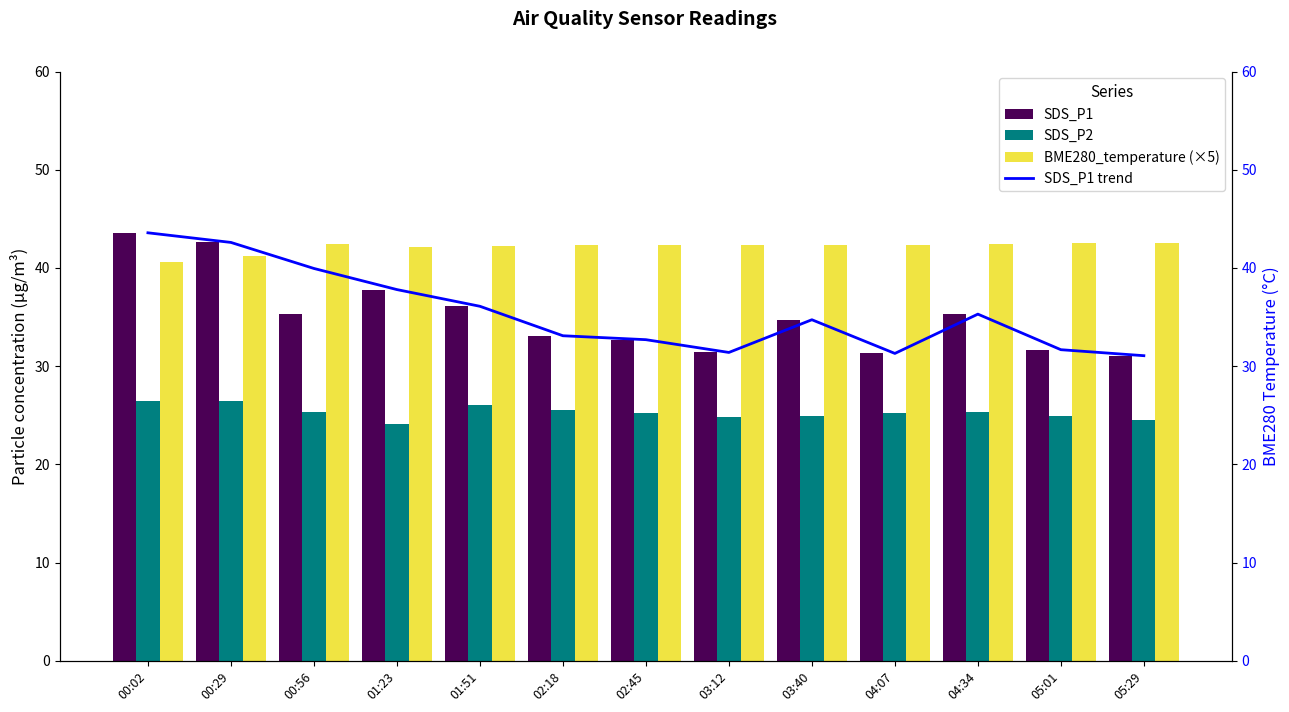

List the labels in order of SDS_P1 trend value, largest first.

00:02, 00:29, 00:56, 01:23, 01:51, 04:34, 03:40, 02:18, 02:45, 05:01, 03:12, 04:07, 05:29